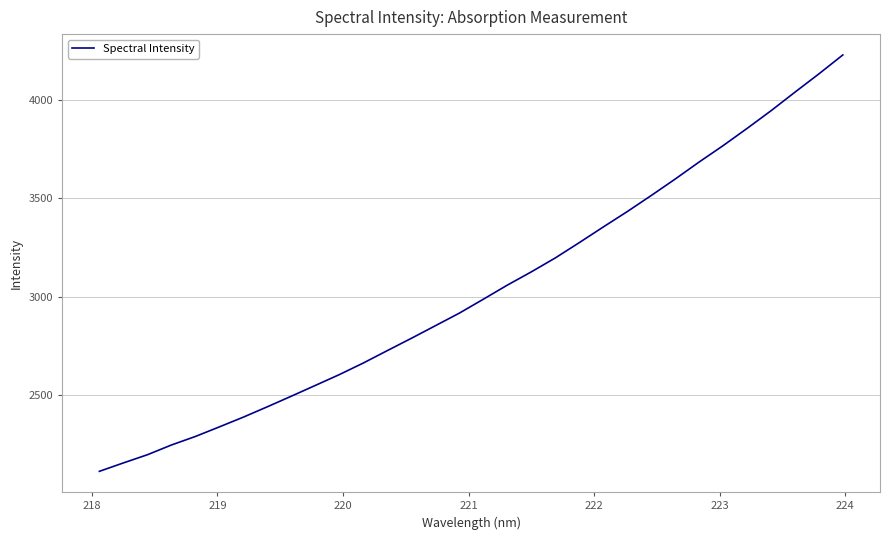

What is the greatest value displayed?

4230.5